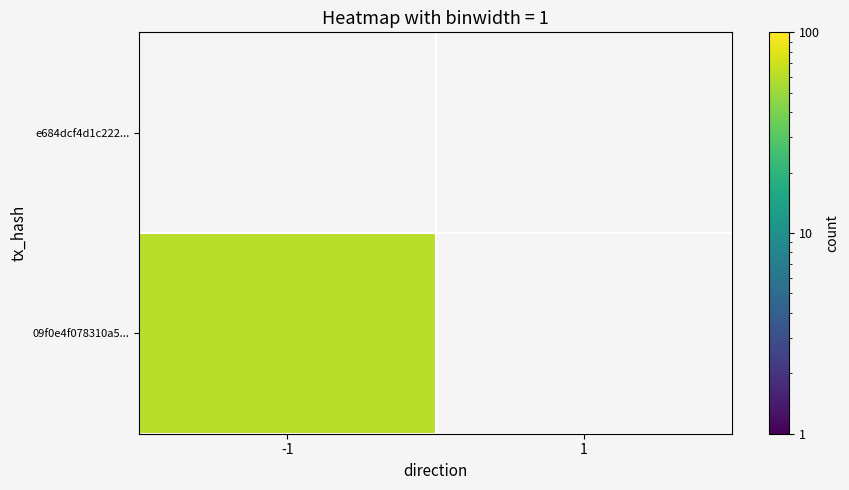

Which series has the largest total across all categories?

09f0e4f078310a5eec4a72586881c9eced653f2